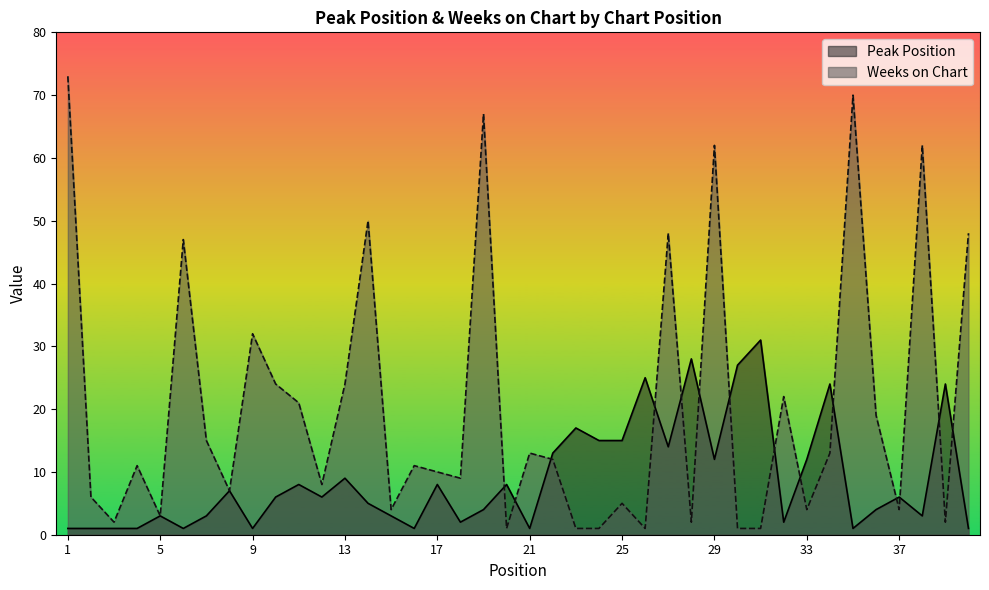

Reading left to right, transcribe all the data shown in this chart.

Peak Position: 1=1	2=1	3=1	4=1	5=3	6=1	7=3	8=7	9=1	10=6	11=8	12=6	13=9	14=5	15=3	16=1	17=8	18=2	19=4	20=8	21=1	22=13	23=17	24=15	25=15	26=25	27=14	28=28	29=12	30=27	31=31	32=2	33=12	34=24	35=1	36=4	37=6	38=3	39=24	40=1
Weeks on Chart: 1=73	2=6	3=2	4=11	5=3	6=47	7=15	8=7	9=32	10=24	11=21	12=8	13=24	14=50	15=4	16=11	17=10	18=9	19=67	20=1	21=13	22=12	23=1	24=1	25=5	26=1	27=48	28=2	29=62	30=1	31=1	32=22	33=4	34=13	35=70	36=19	37=4	38=62	39=2	40=48